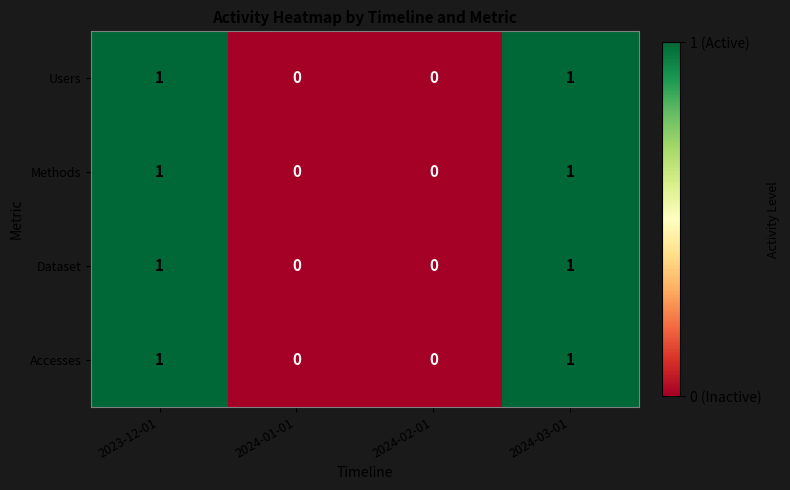

Count the number of data series in this chart.

4